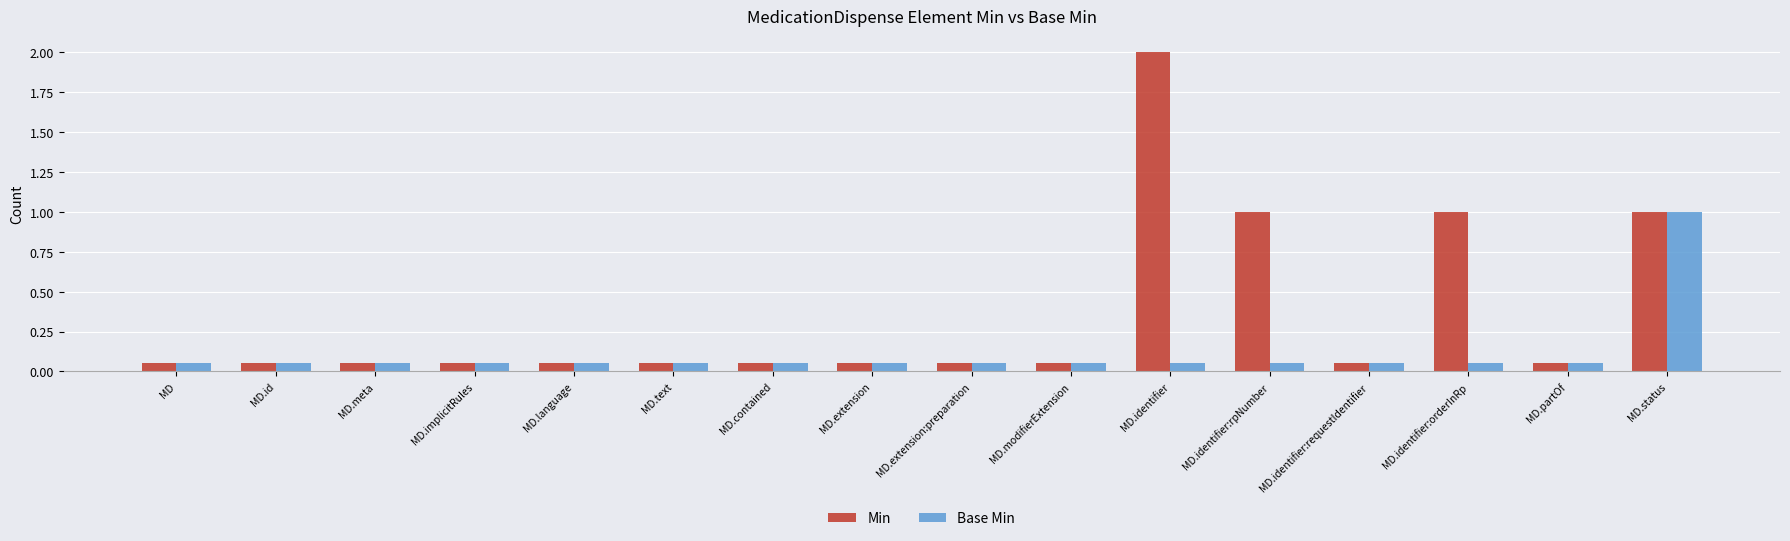

Is the value of Base Min at MD.meta greater than the value of Min at MD.status?

No